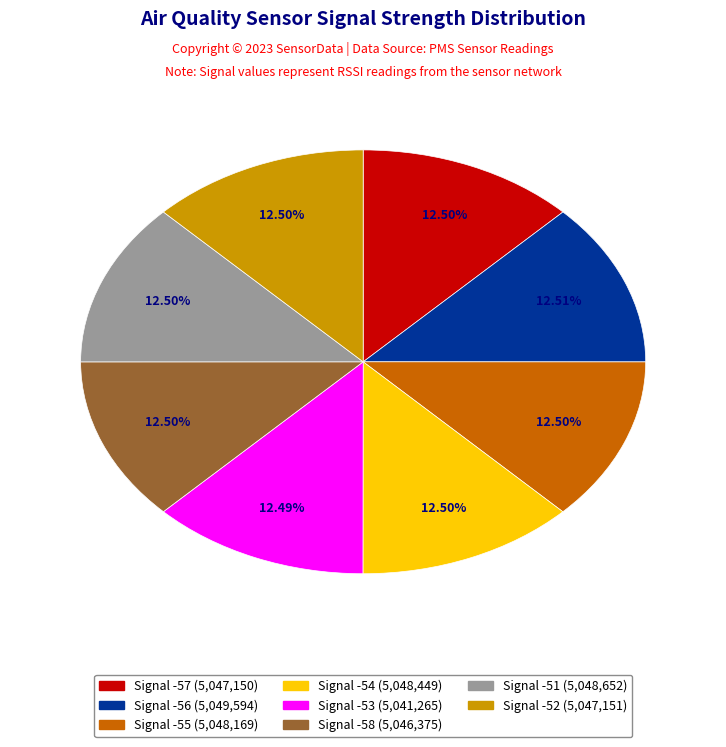

Is there a majority slice in this chart?

No